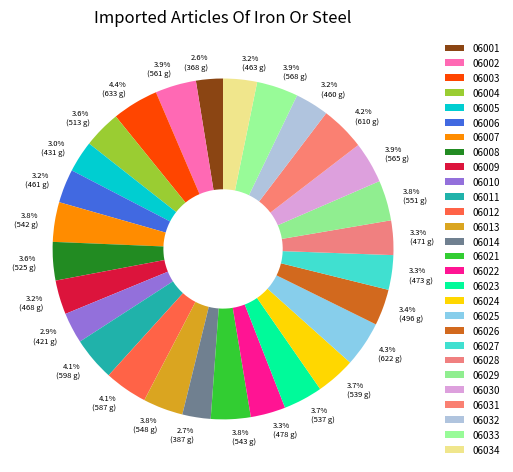

What is the total percentage of 06013 and 06033?

7.7%